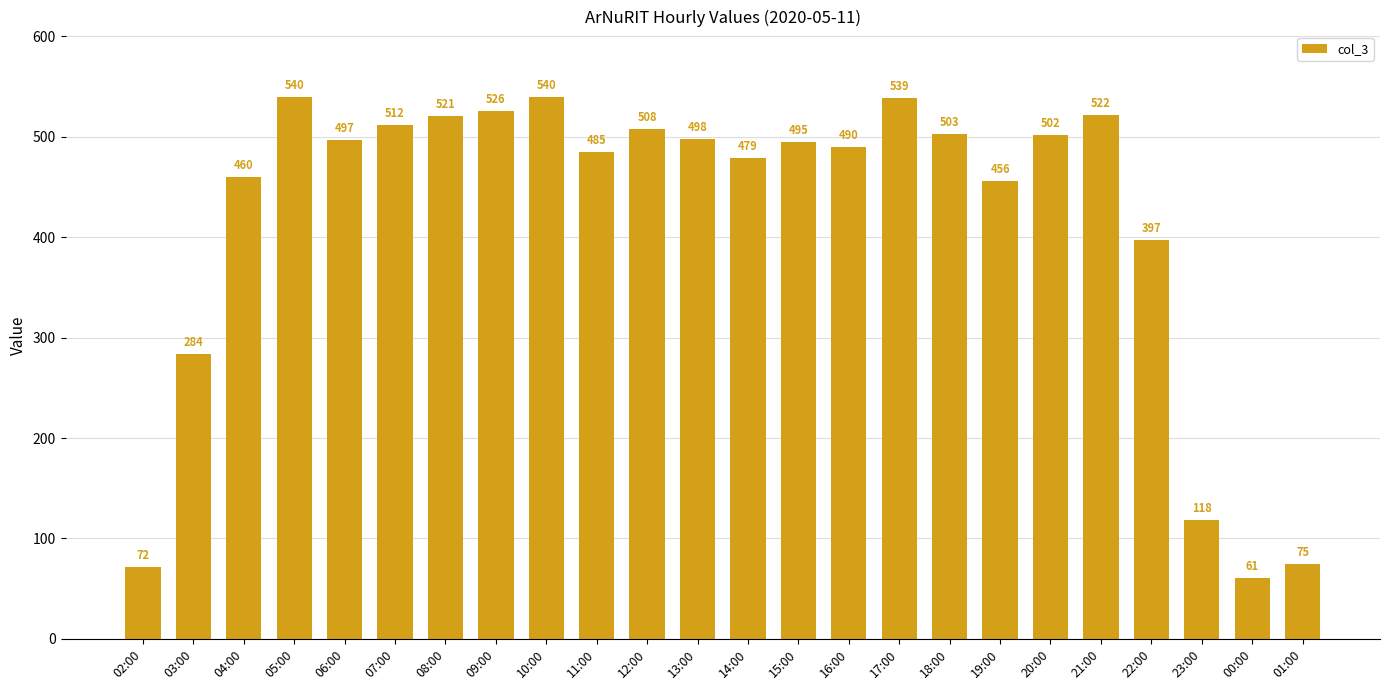

What is the sum of the values at 16:00 and 04:00?

950